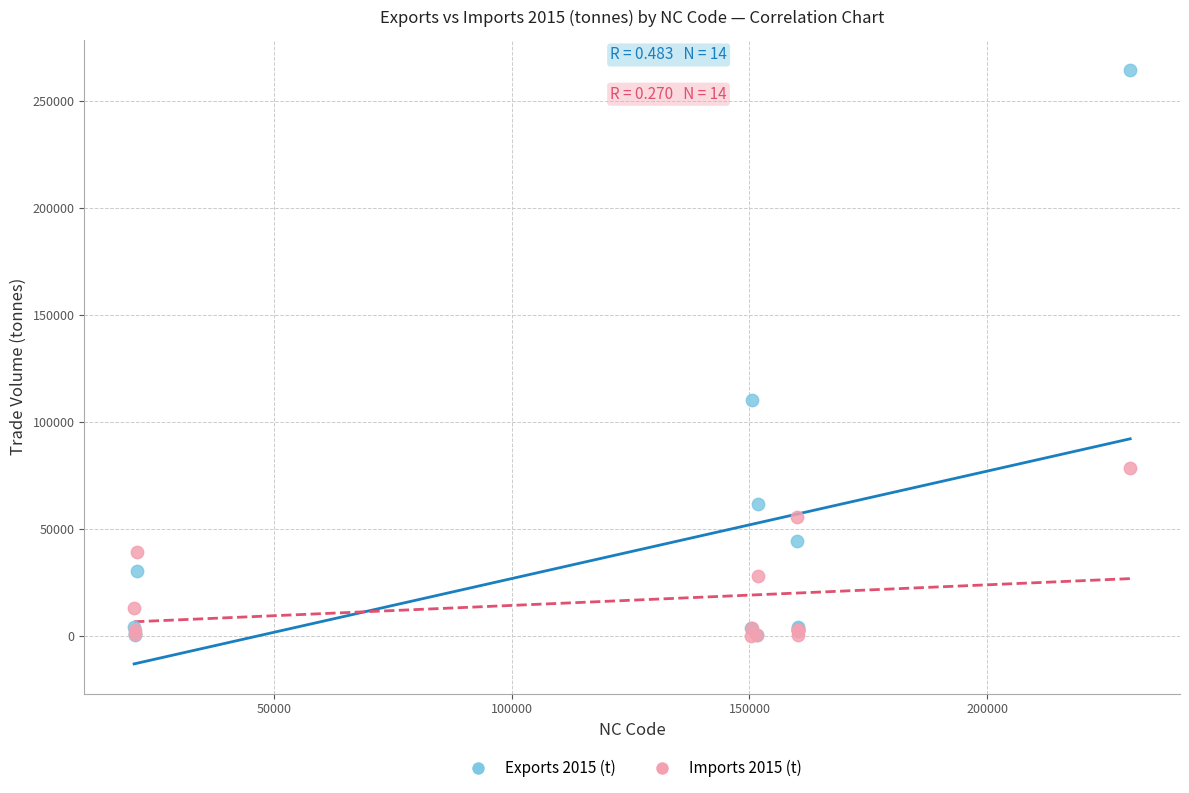

Across all series, what Y value is closest to 132255?

110160.0